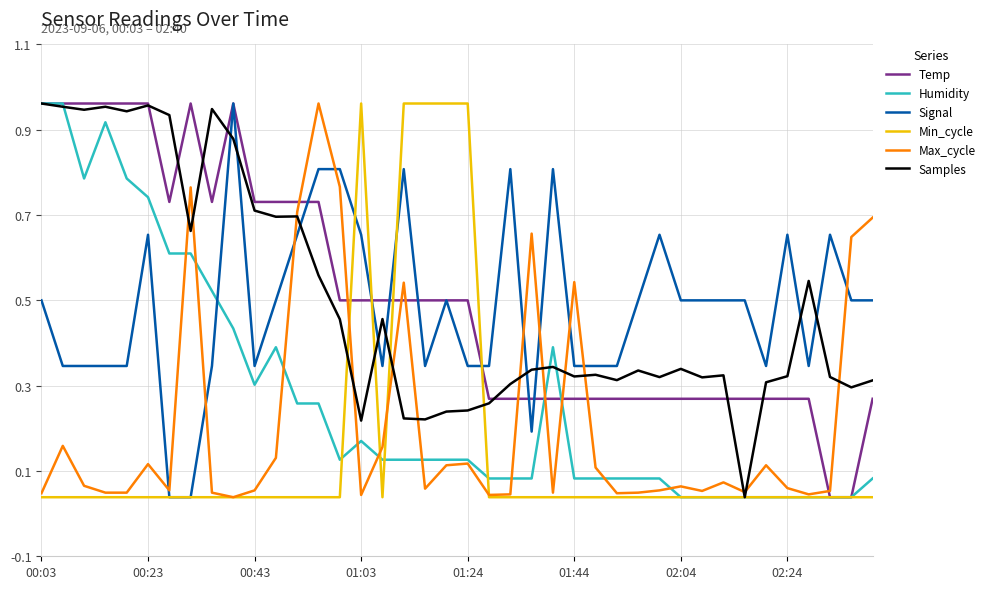

How many interior local valleys does the Humidity series have?

3